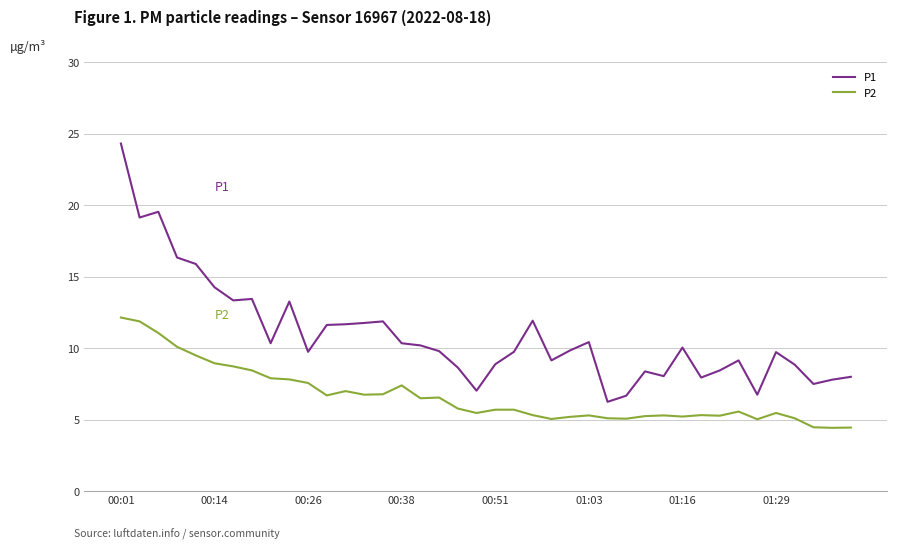

What is the difference between the maximum and second lowest values in the P2 series?

7.7